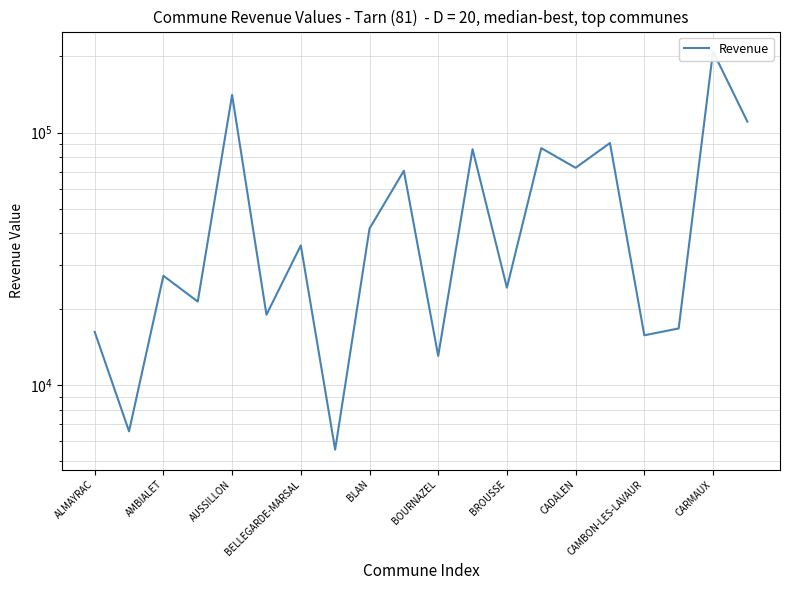

Does the chart have visible grid lines?

Yes